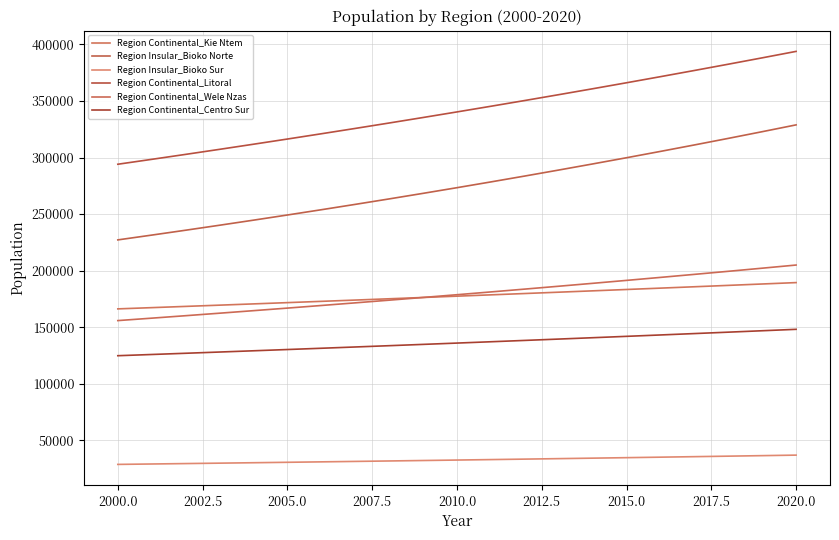

How many lines are shown in the chart?

6